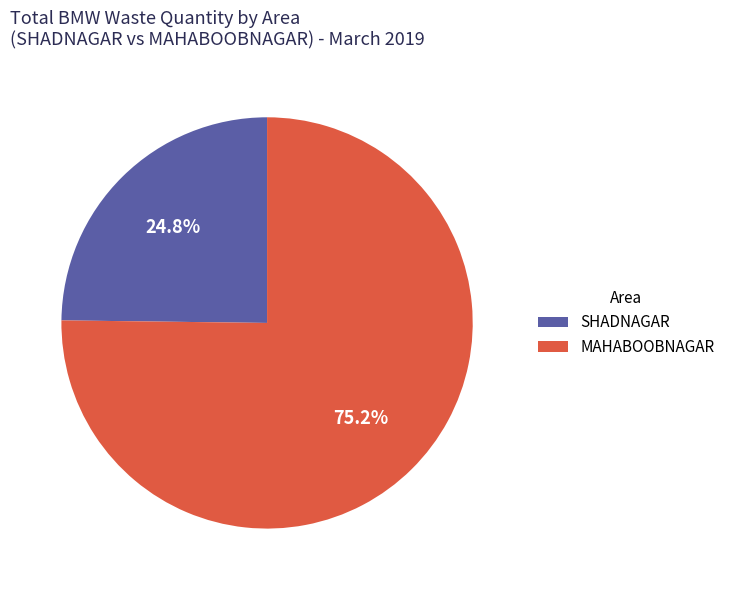

How many slices are in this pie chart?

2